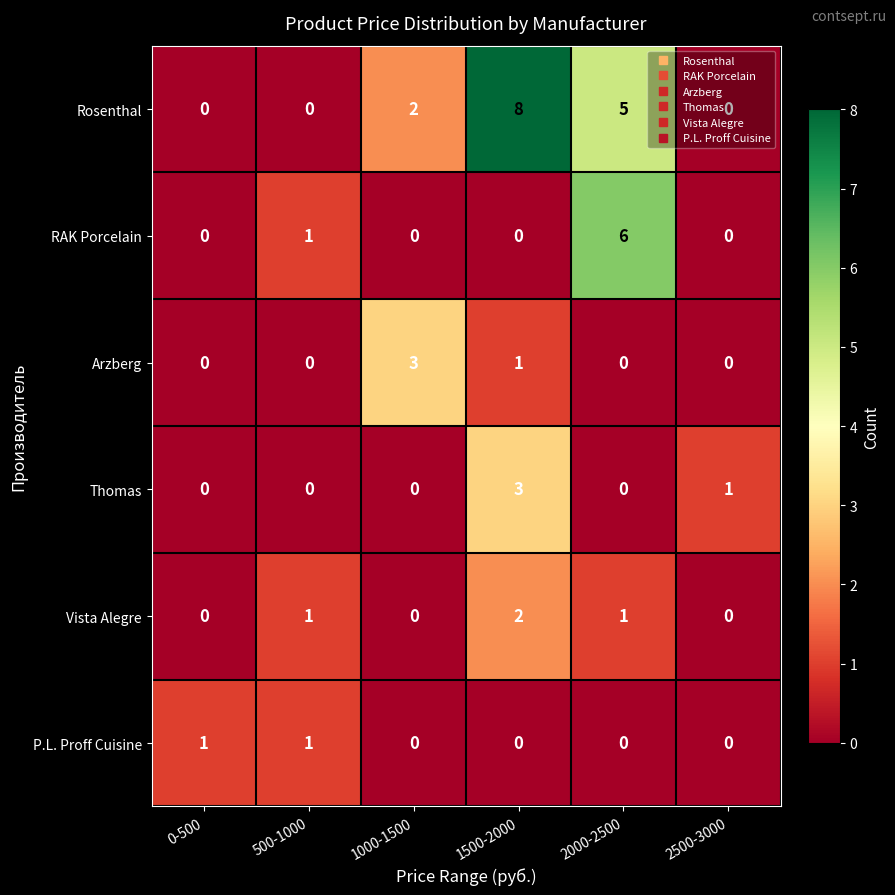

What value does the Arzberg series have at 1000-1500?

3